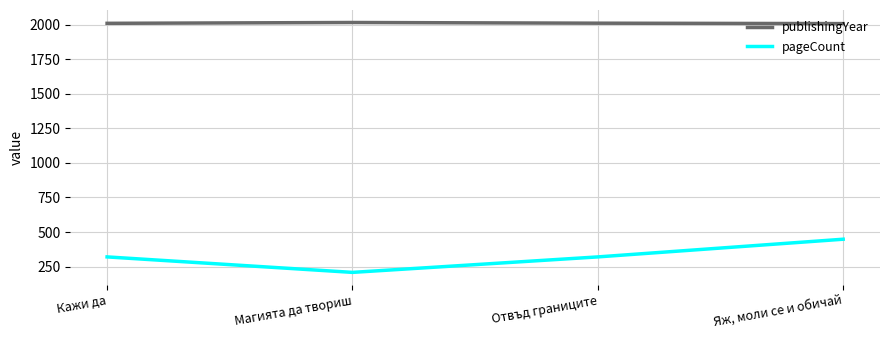

Rank the series by their maximum value, from highest to lowest.

publishingYear, pageCount